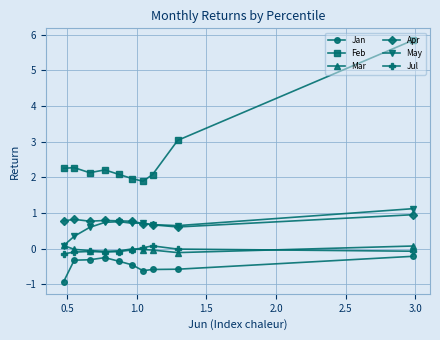

What is the greatest value displayed?

5.8